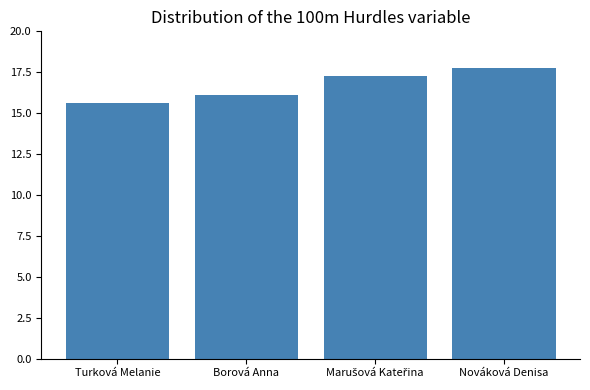

Which has a higher value, Turková Melanie or Nováková Denisa?

Nováková Denisa